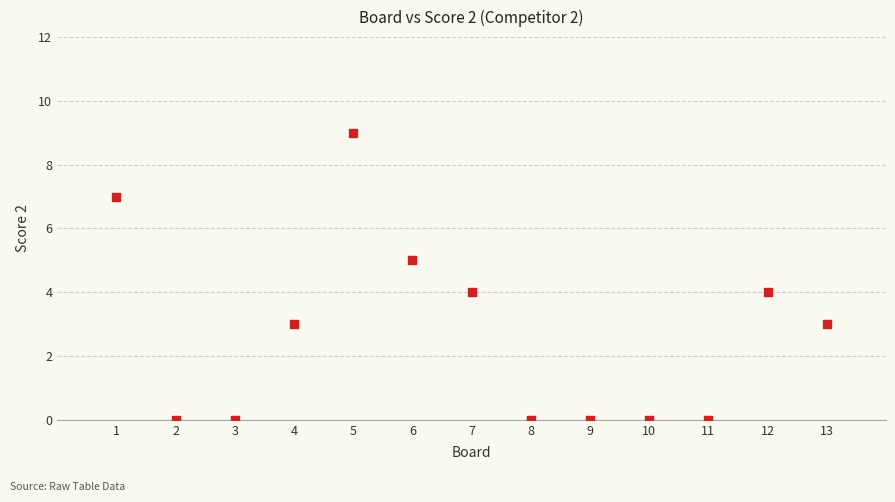

What is the range of Y values (max minus min)?

9